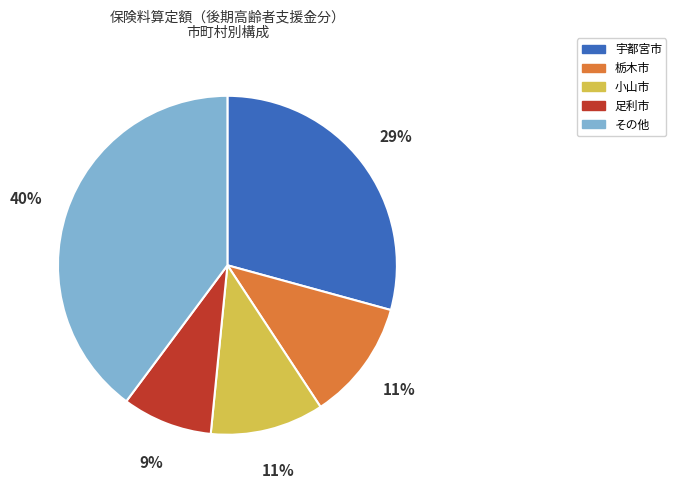

Which category has the biggest portion of the pie?

その他